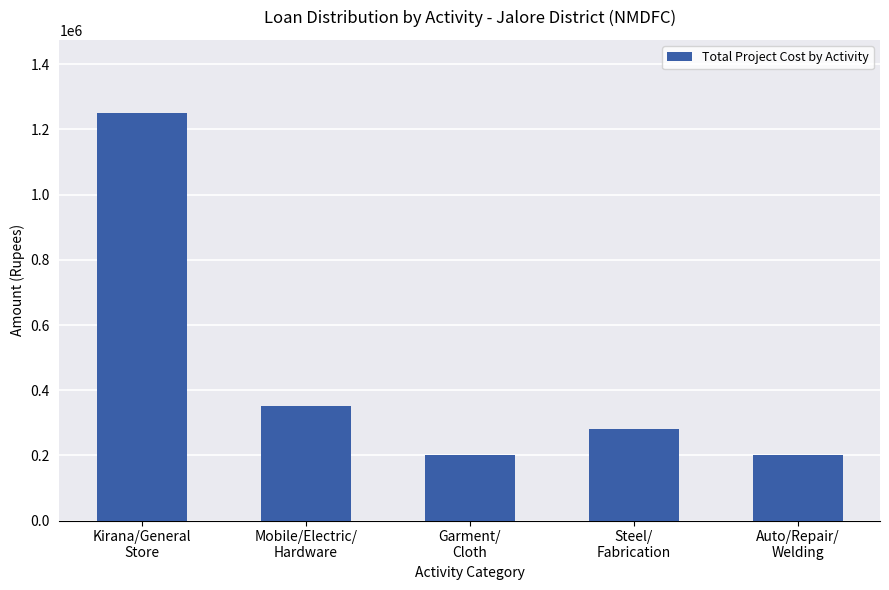

What is the value of the 1st bar from the left?

1250000